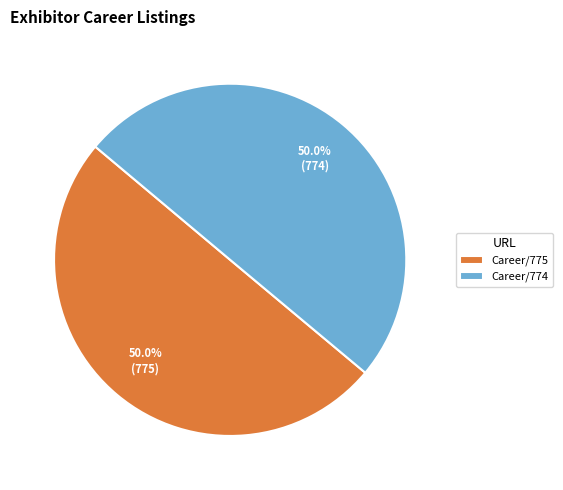

Approximately how many times larger is the value at Career/774 compared to Career/775?

1.0